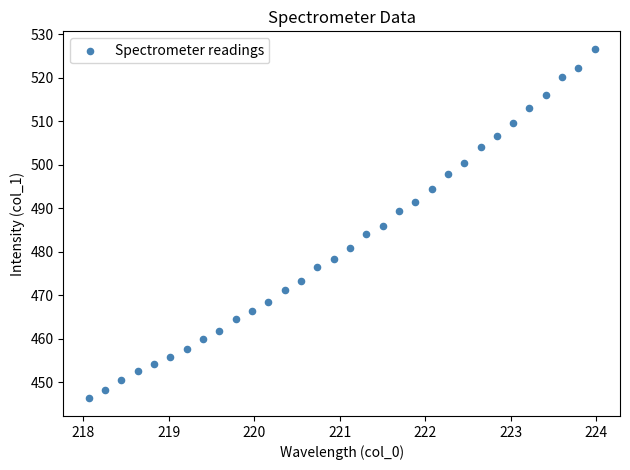

What is the range of X values (max minus min)?

5.9